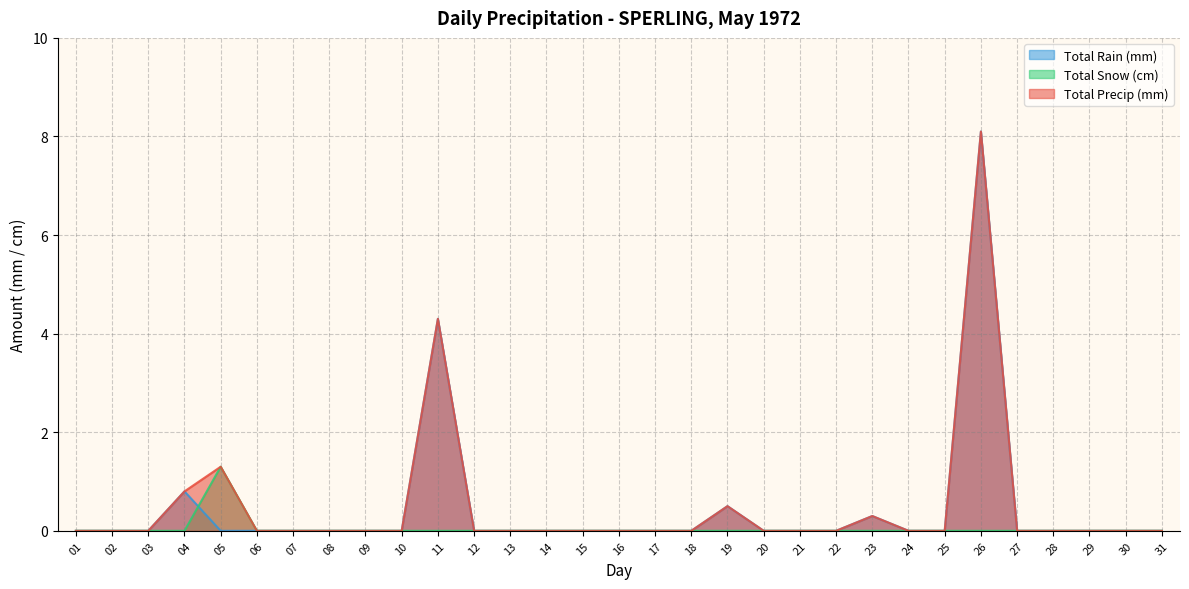

True or false: Total Rain (mm) and Total Precip (mm) intersect in this chart.

False